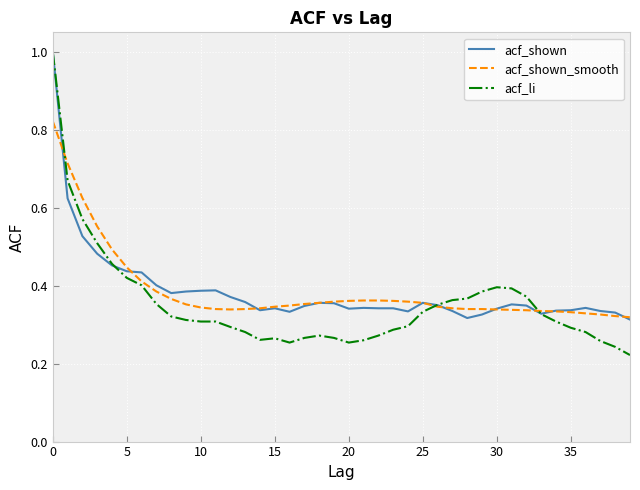

What is the maximum value shown in the chart?

1.0